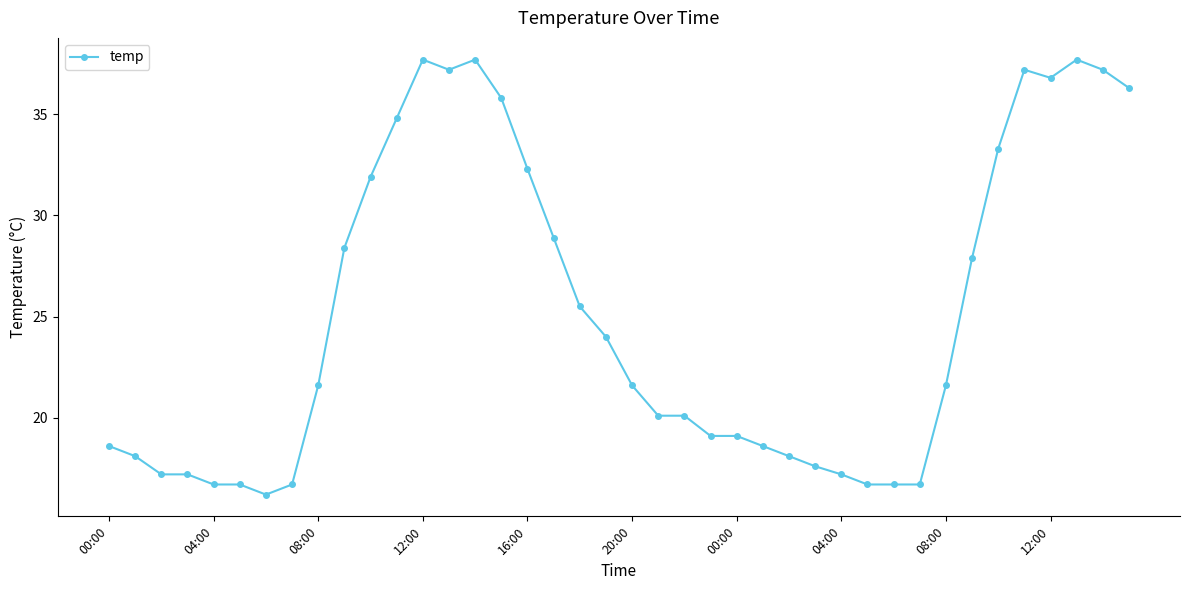

What is the difference between the maximum and minimum values?

21.5